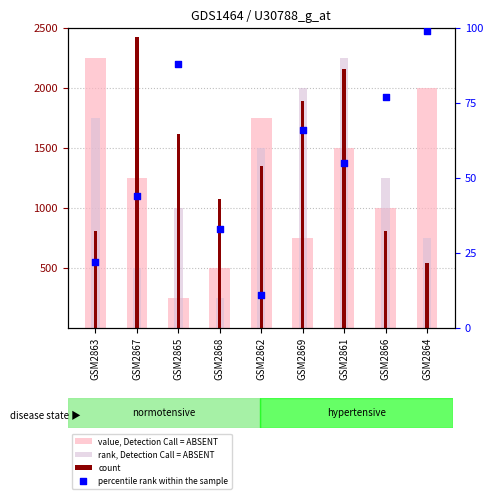

What is the total value across all series at GSM2862?

4611